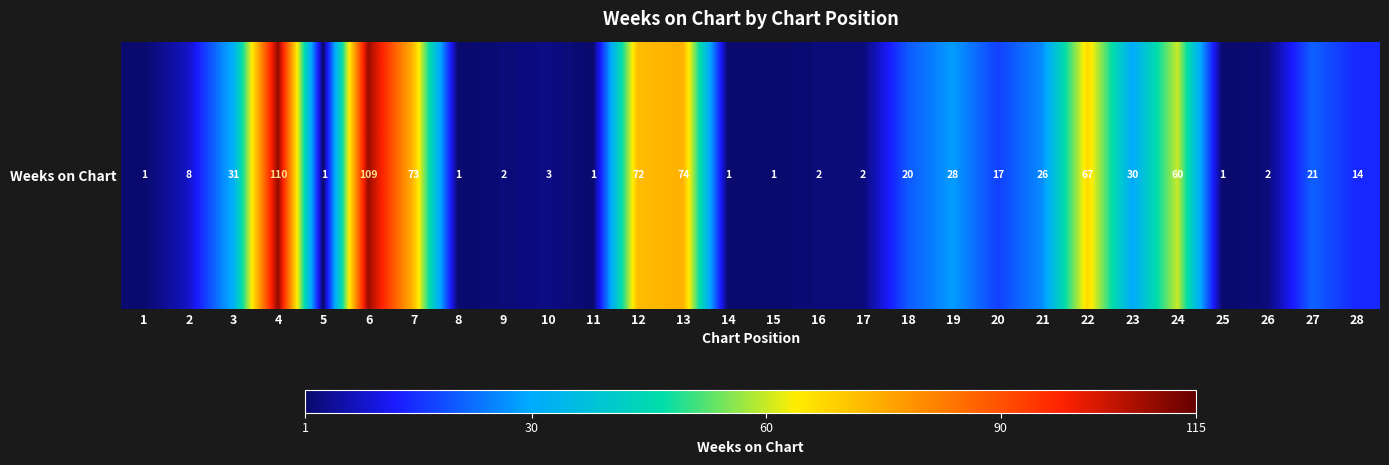

What is the approximate value at 21?

26